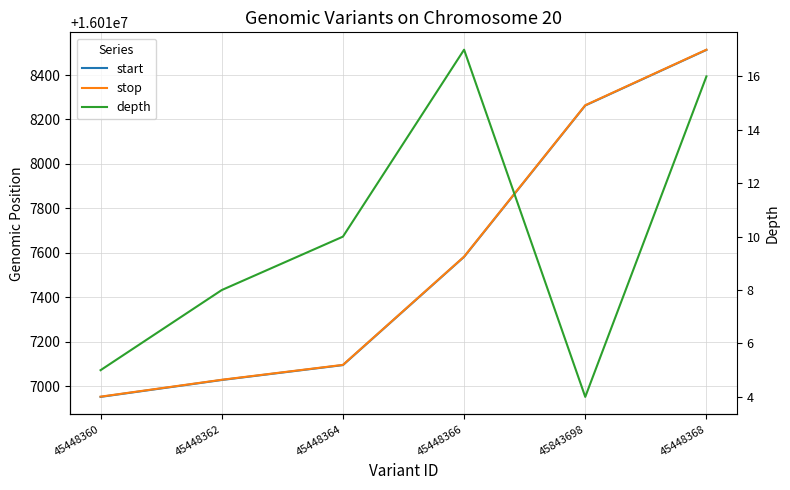

Which label corresponds to the largest value in the chart?

45448368